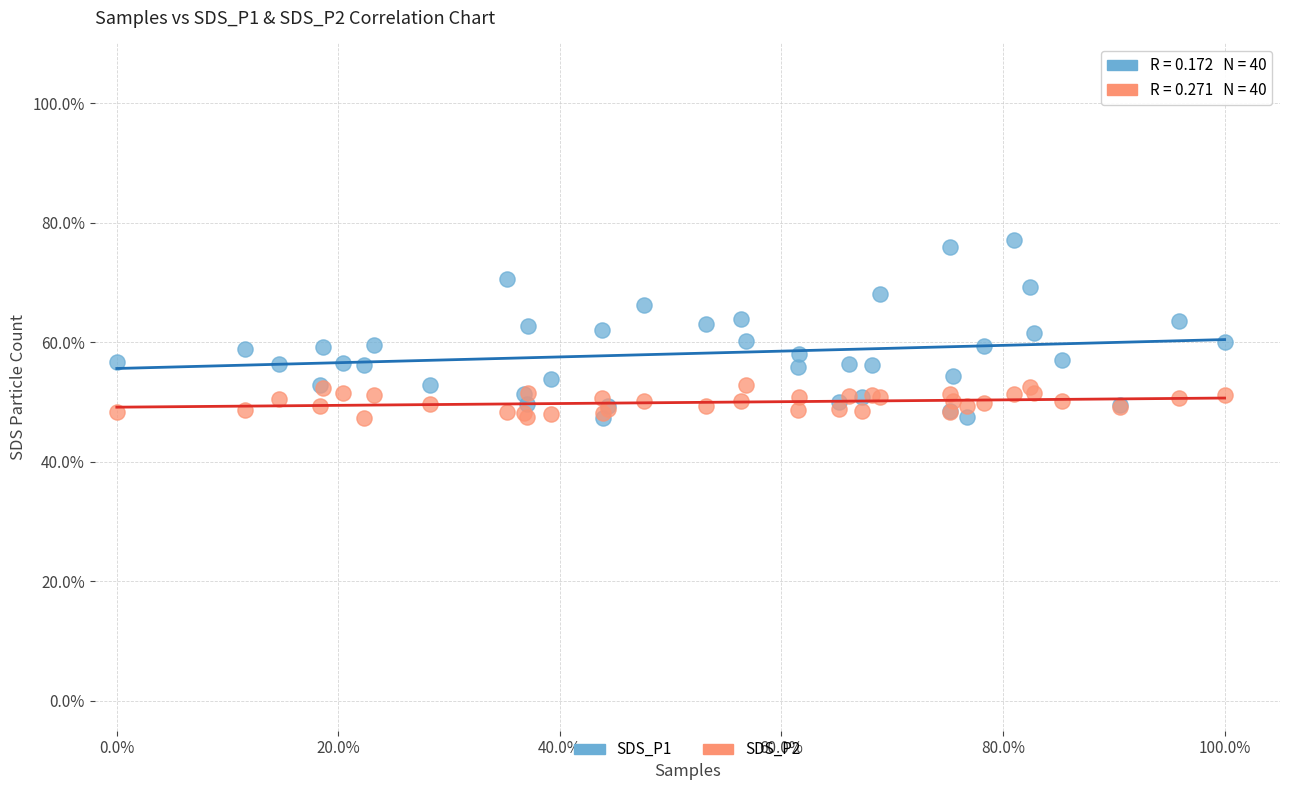

What are all the series names shown in the legend?

SDS_P1, SDS_P2